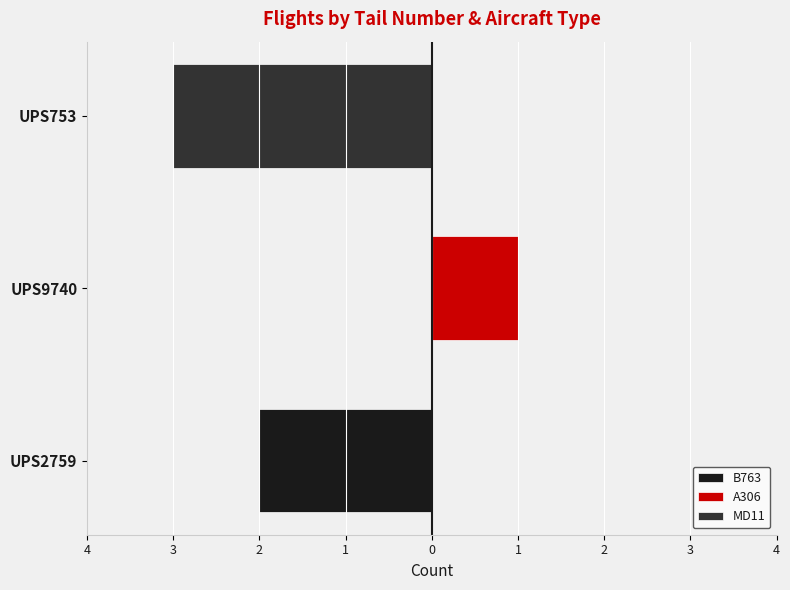

Count the number of categories in the chart.

3